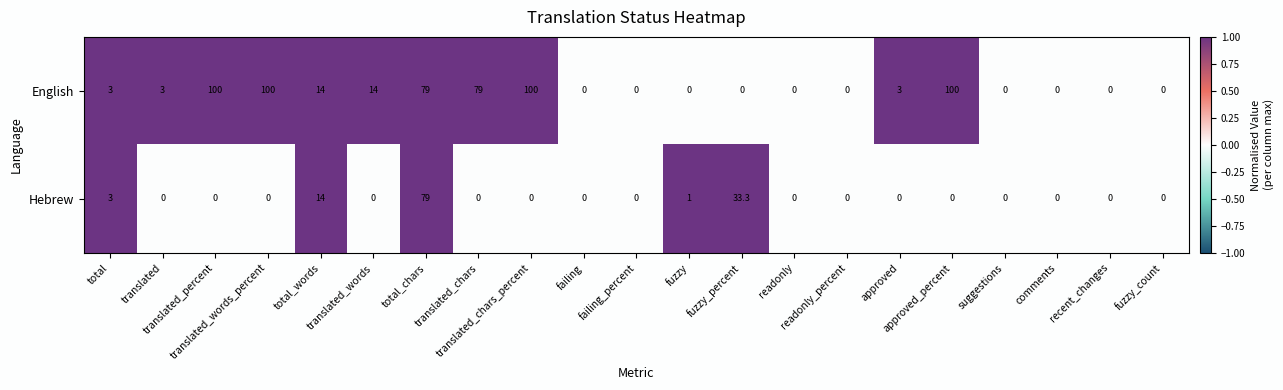

What is the difference between the second highest and minimum values in the Hebrew series?

33.3